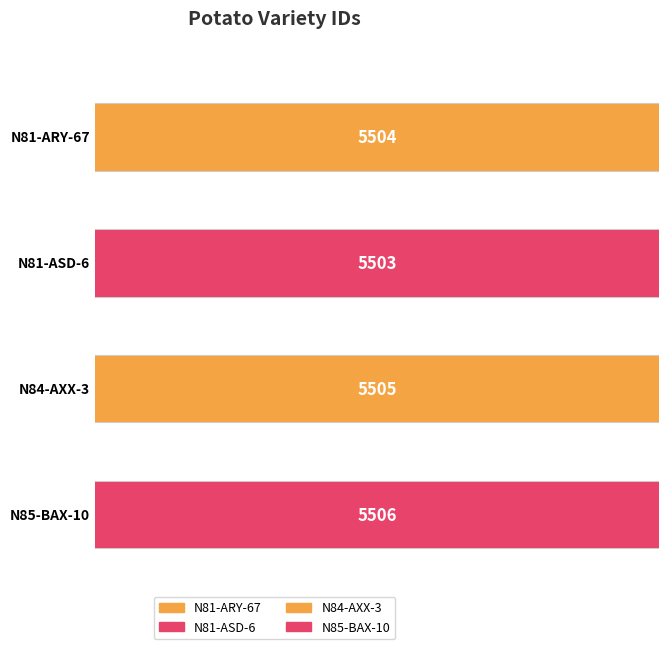

At which label does the data first exceed 5505?

N85-BAX-10